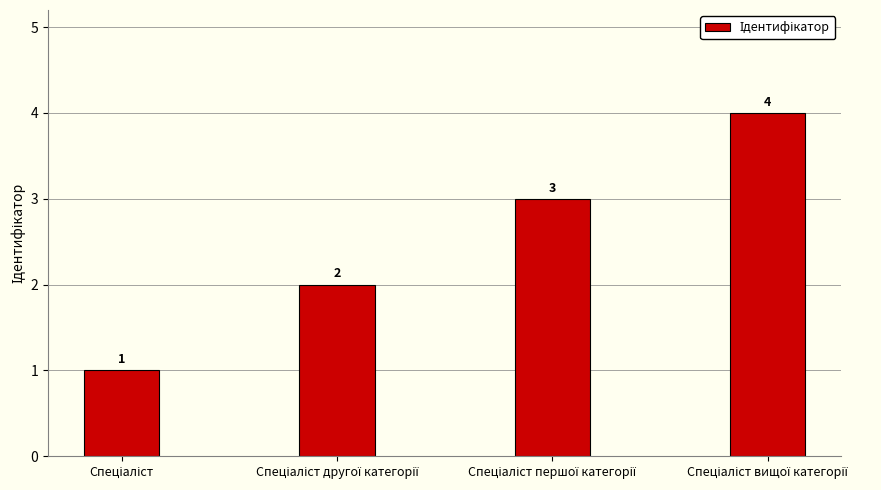

What is the difference between the maximum and minimum values?

3